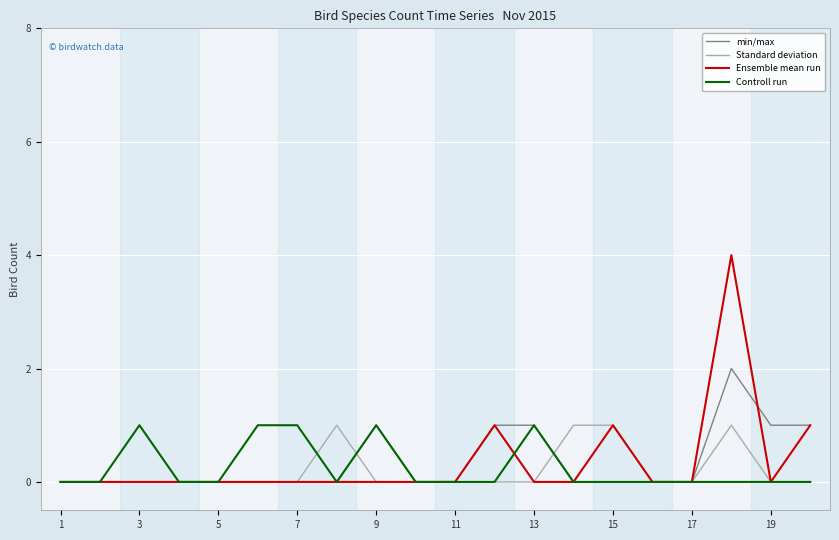

Which series has the largest range (max minus min)?

Ensemble mean run